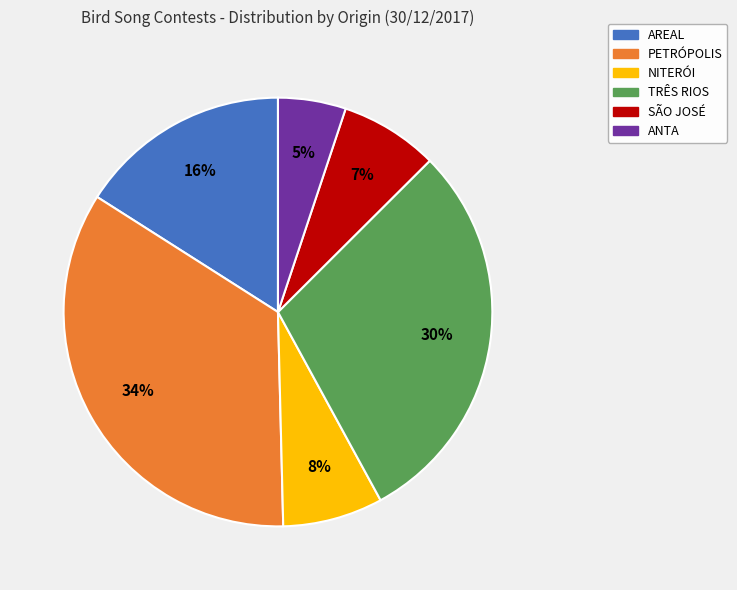

To the nearest percent, what portion does SÃO JOSÉ represent?

7%